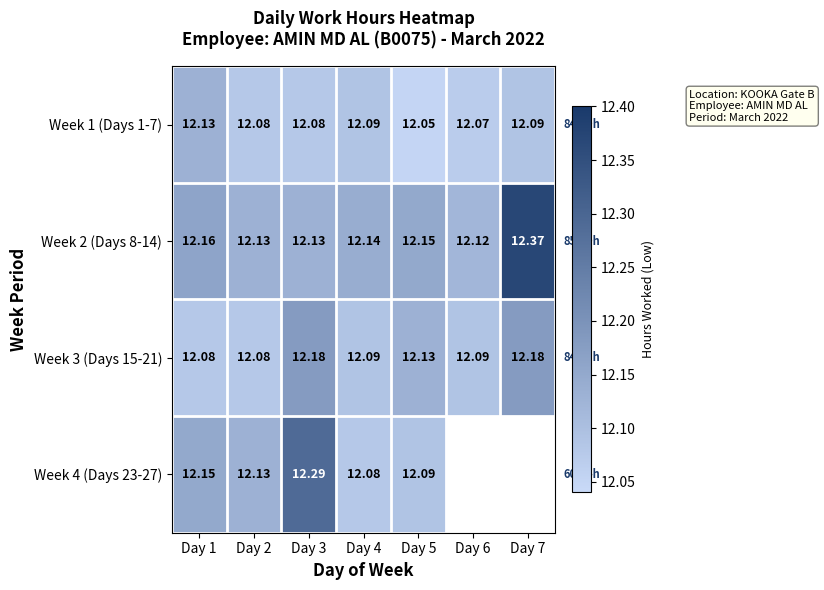

What is the sum of all Week 2 (Days 8-14) values?

85.2